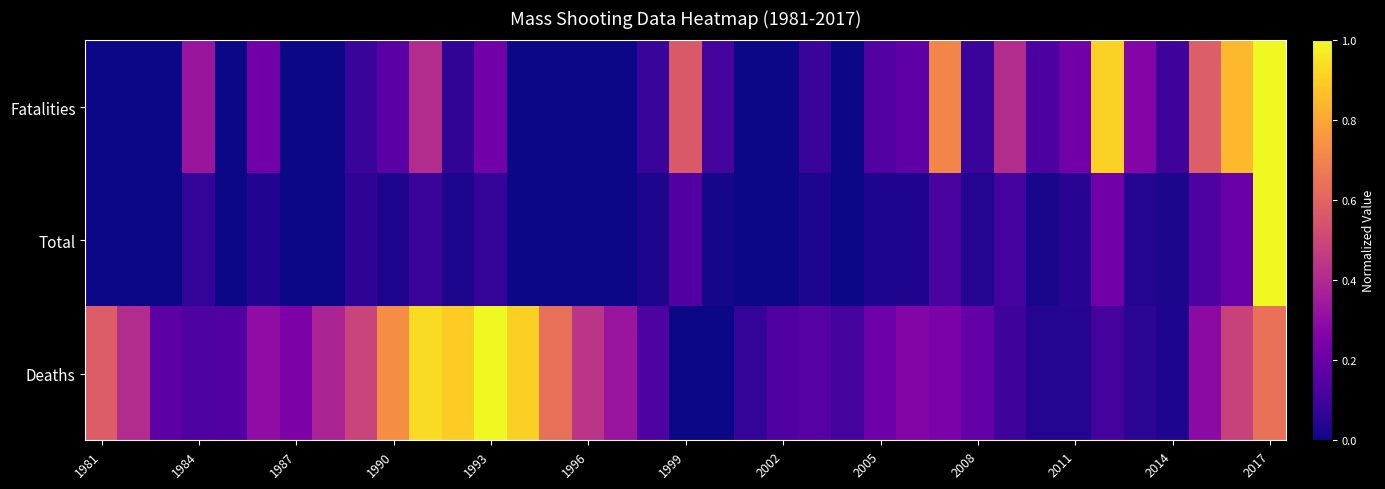

Rank the series by their maximum value, from lowest to highest.

Fatalities, Total, Deaths